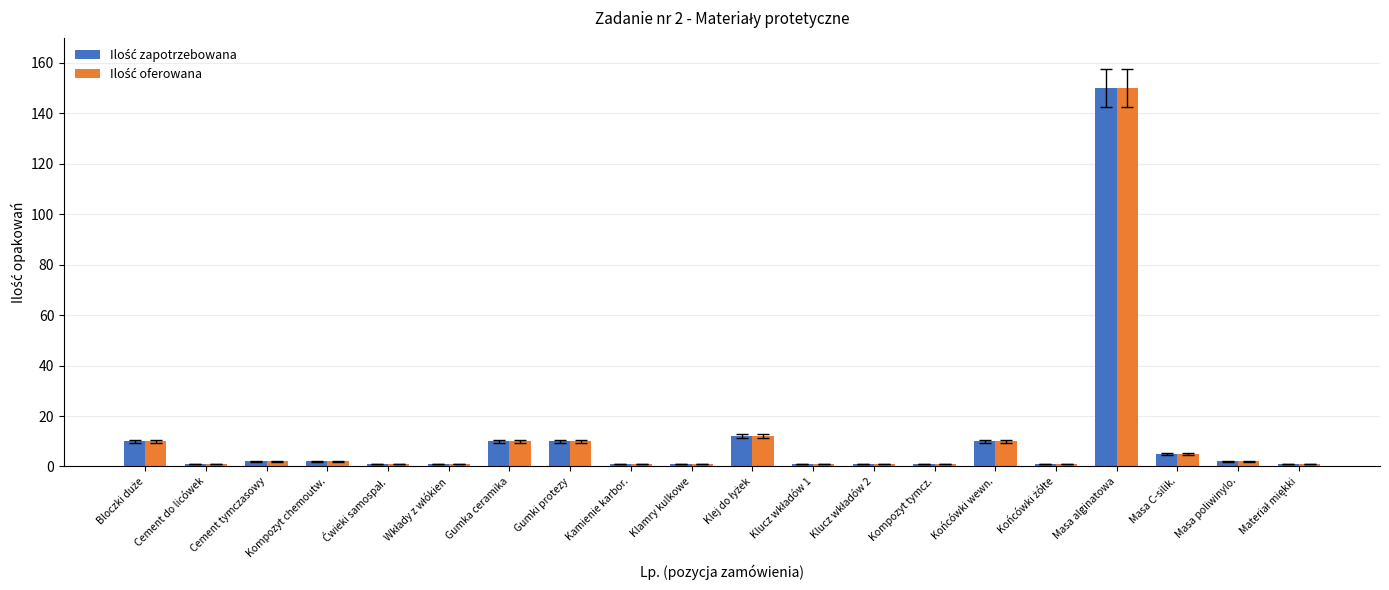

How many data points does each series have?

20